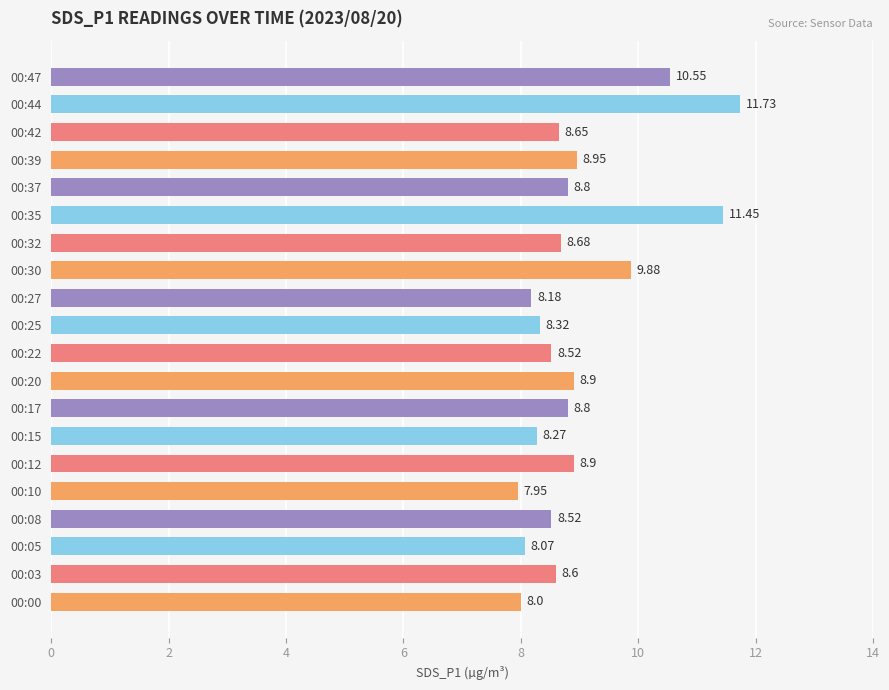

What is the change in value from 00:27 to 00:42?

+0.5